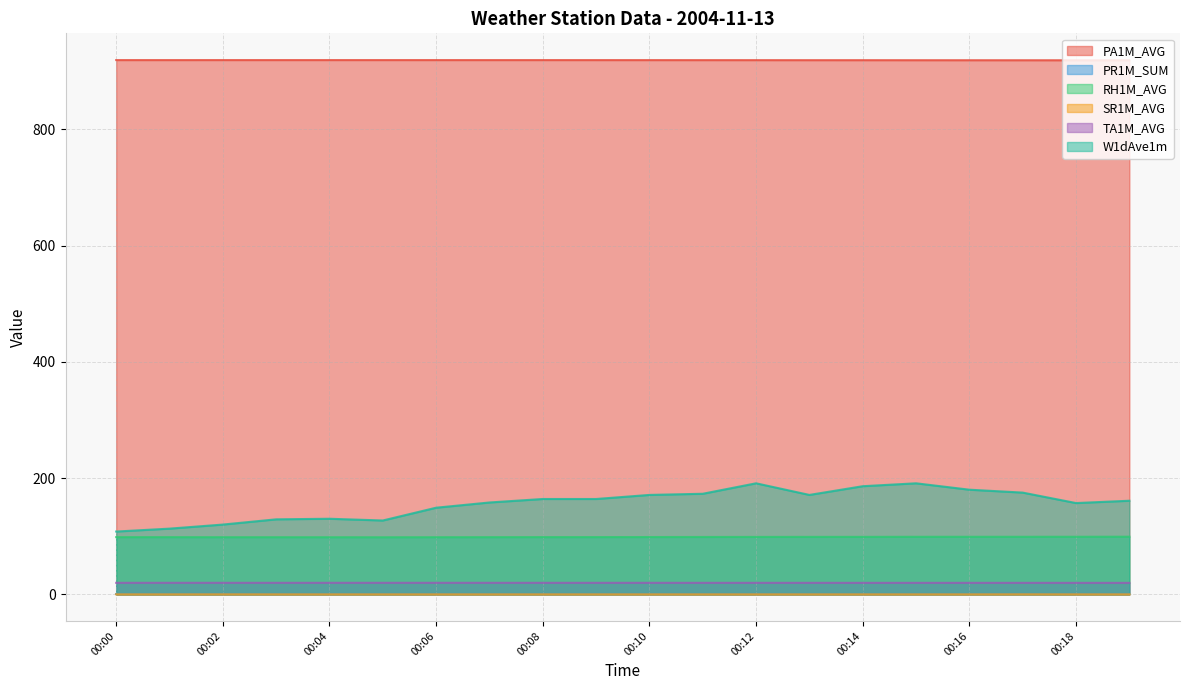

Which series changed the most between 00:09 and 00:10?

W1dAve1m